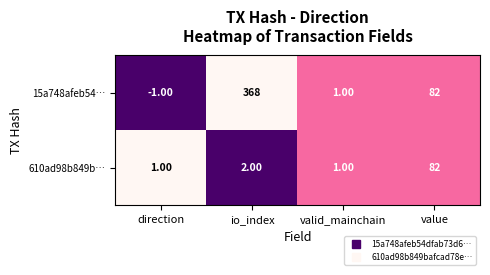

At which label does 15a748afeb54… first exceed 82?

io_index